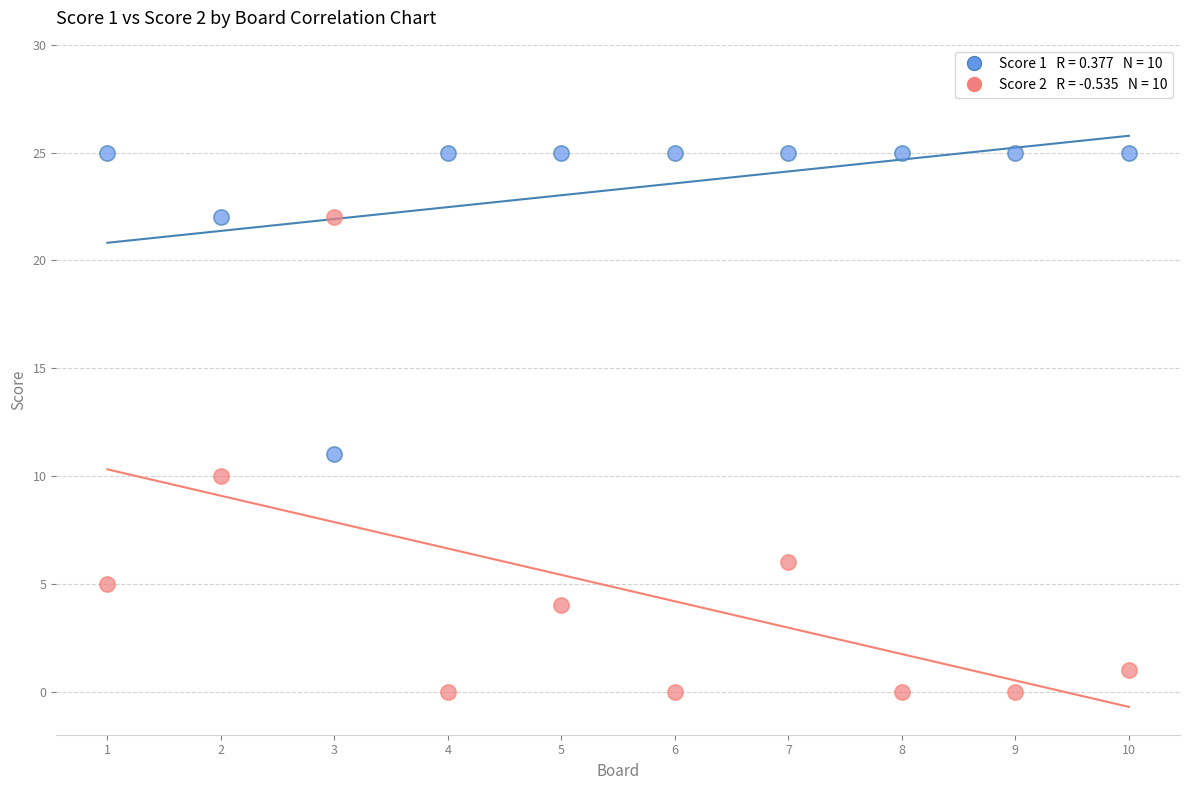

Across all data points, what is the range of X values (max minus min)?

9